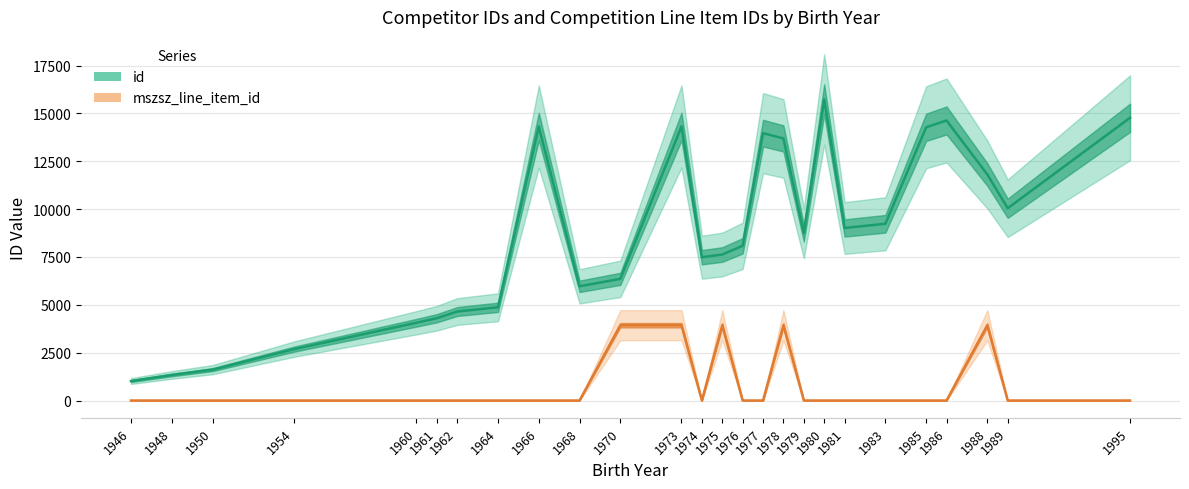

What is the average value of the id series?

8637.8